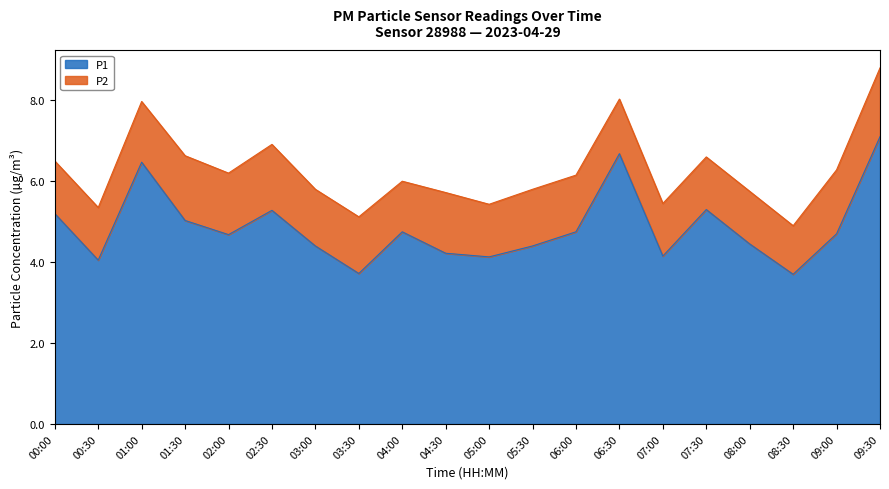

At which label does the data first exceed 4?

00:00